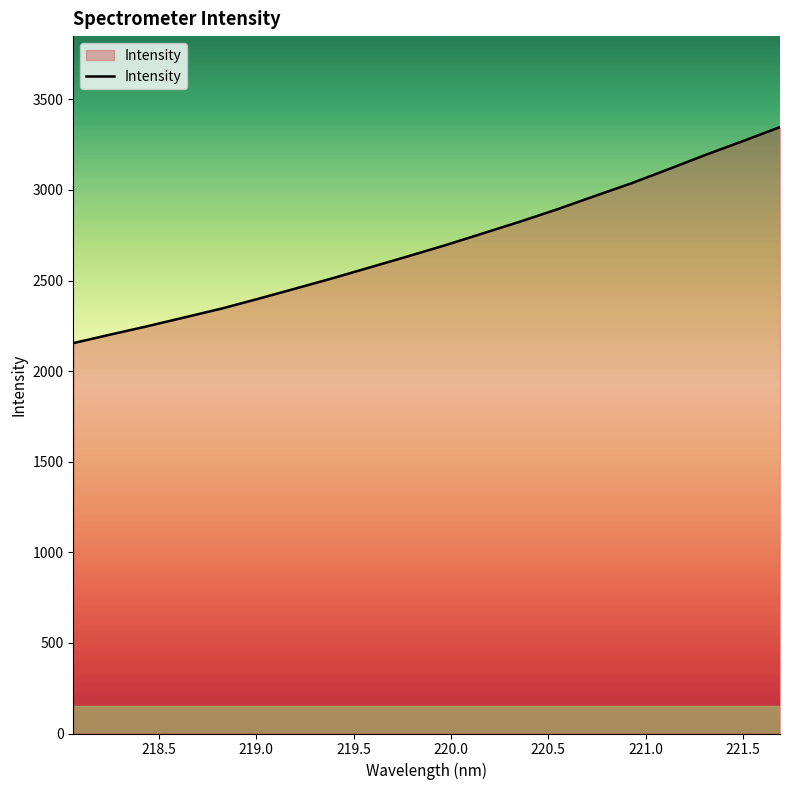

Reading left to right, extract all data points from this chart.

2154.8	2202.0	2248.3	2297.2	2346.2	2401.1	2457.5	2514.7	2574.5	2634.2	2695.3	2759.9	2824.7	2892.8	2965.3	3036.6	3114.6	3194.0	3269.6	3347.2